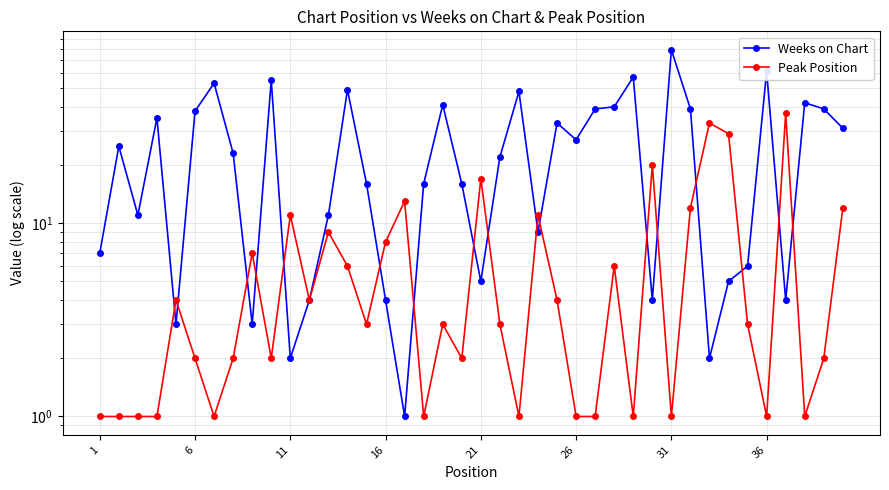

What are all the series names shown in the legend?

Weeks on Chart, Peak Position